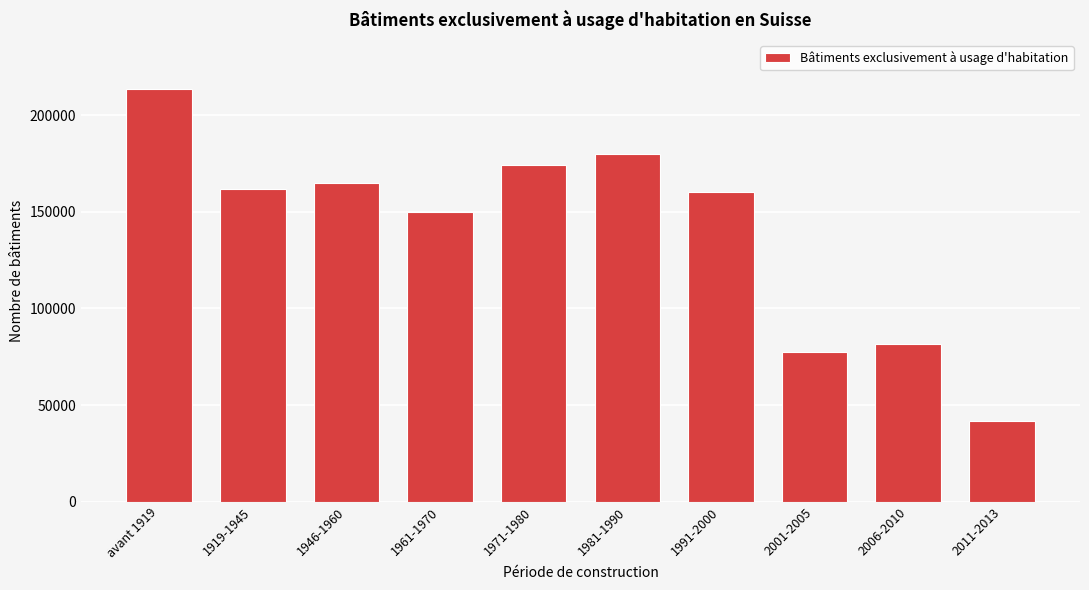

Reading right to left, list all the values displayed in this chart.

41726	81565	77498	160126	179991	174492	150085	164834	161754	213425